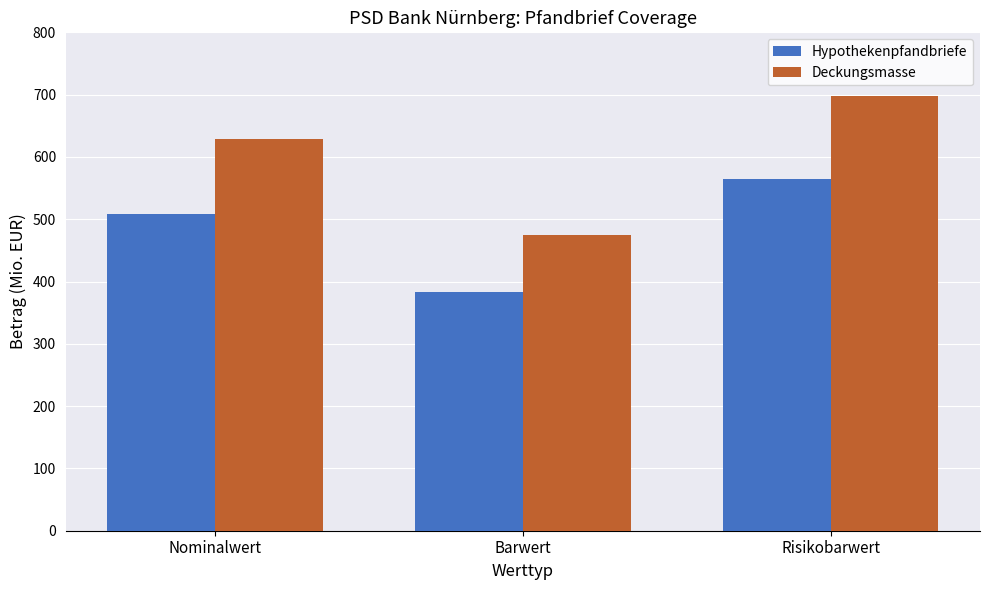

What is the spread (max minus min) of values at Barwert?

91.8